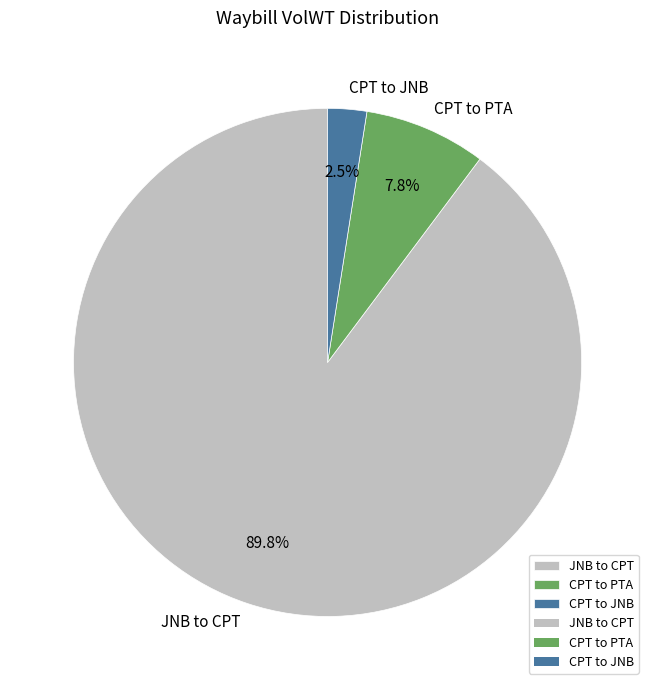

What is the largest slice in the pie chart?

JNB to CPT